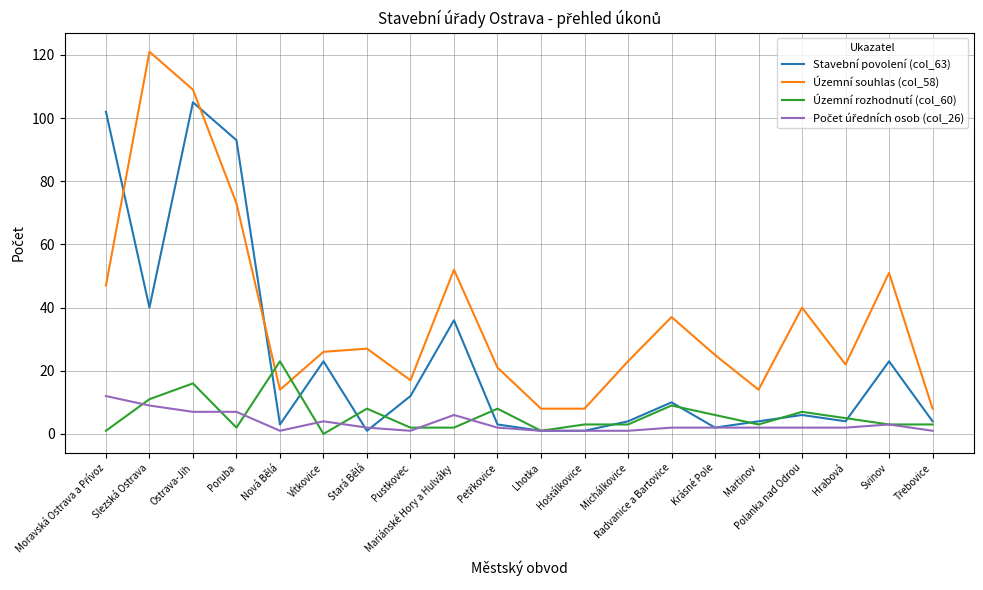

How many times do Územní souhlas (col_58) and Územní rozhodnutí (col_60) cross each other?

2